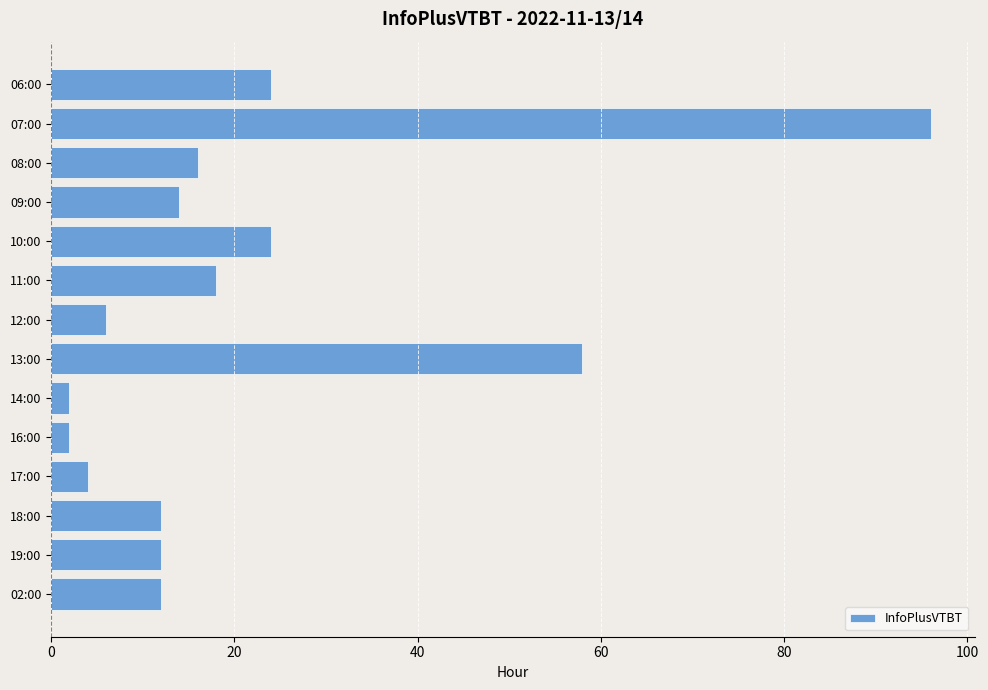

Which category has the highest value across all series?

07:00